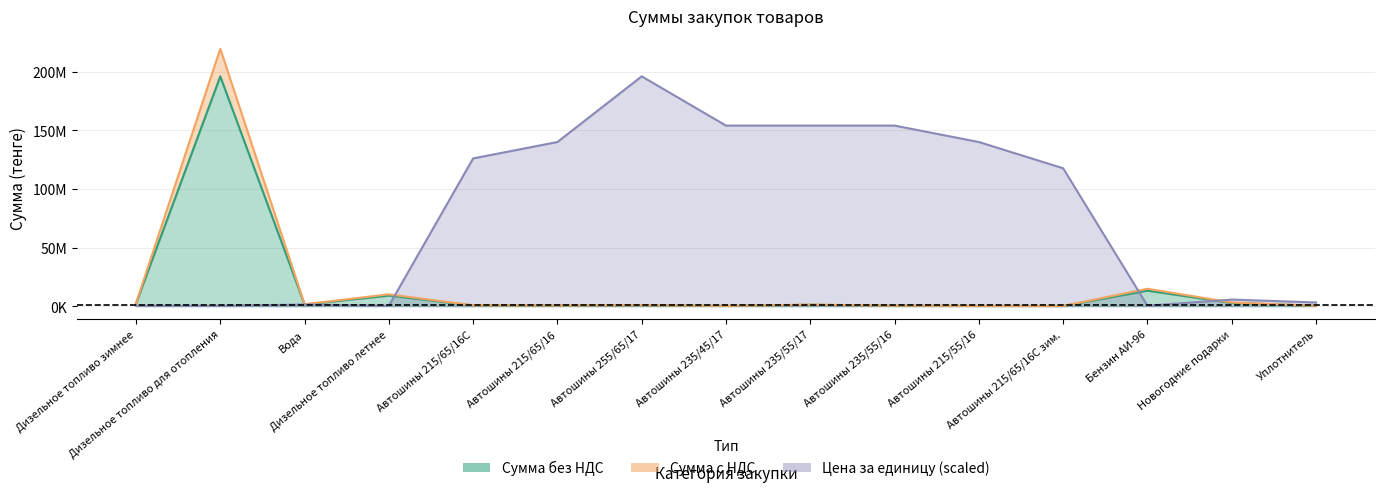

How many data points does each series have?

15